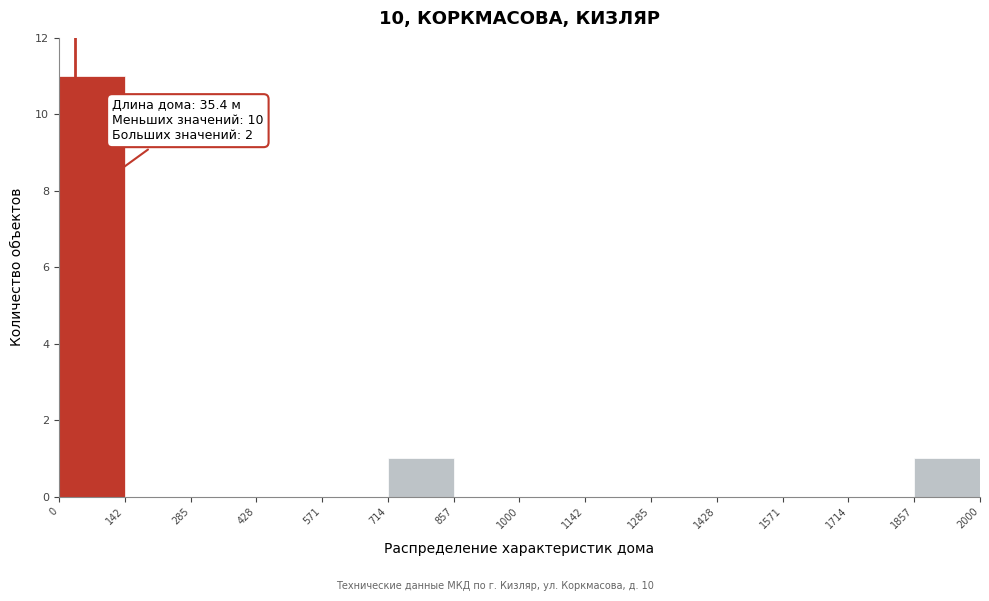

Which range on the x-axis has the tallest bar?

0 to 142